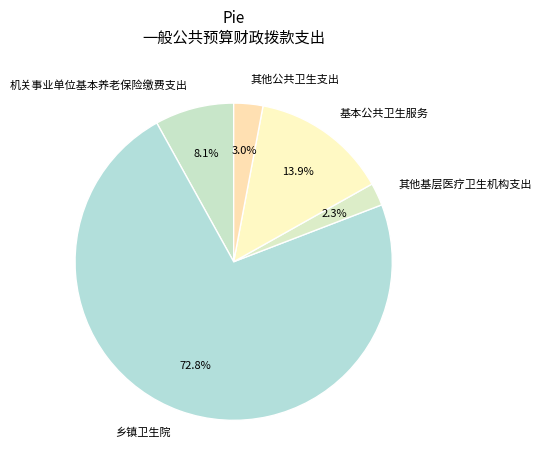

True or false: 机关事业单位基本养老保险缴费支出 accounts for 1% of the total.

False